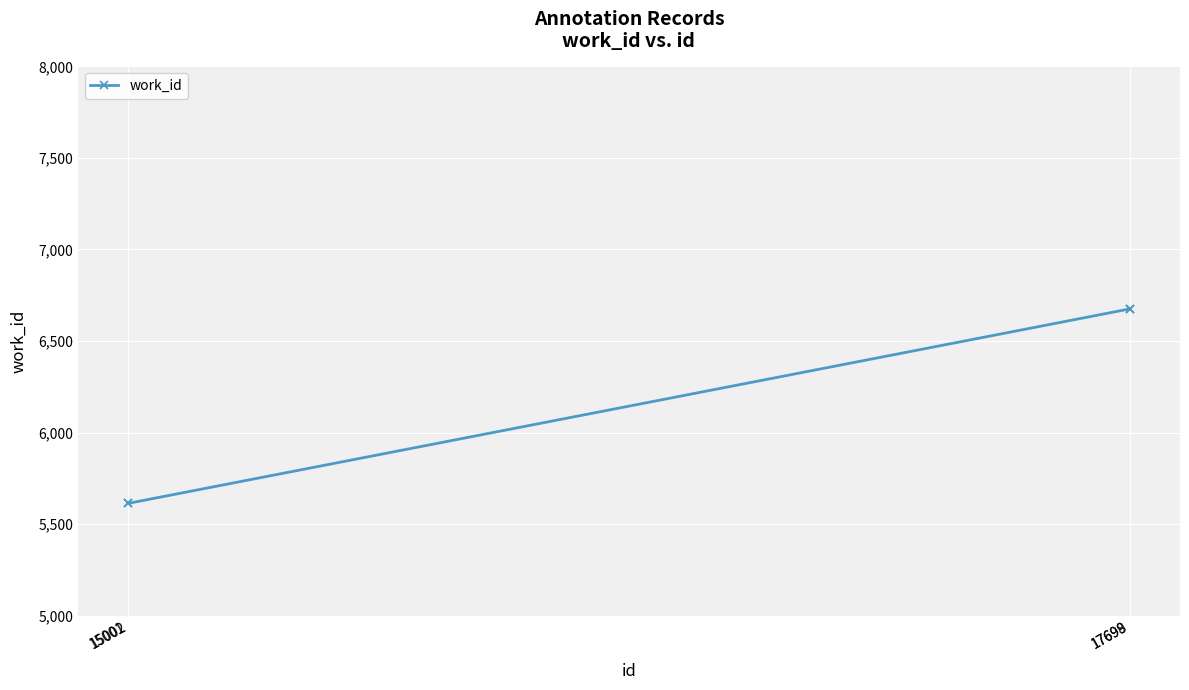

What is the difference between the second highest and minimum values?

1062